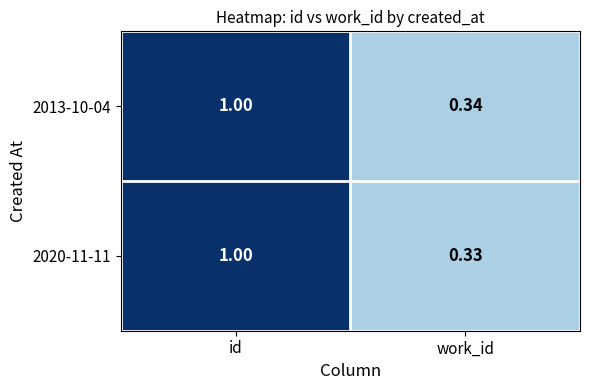

At which category is the sum across all series the highest?

id